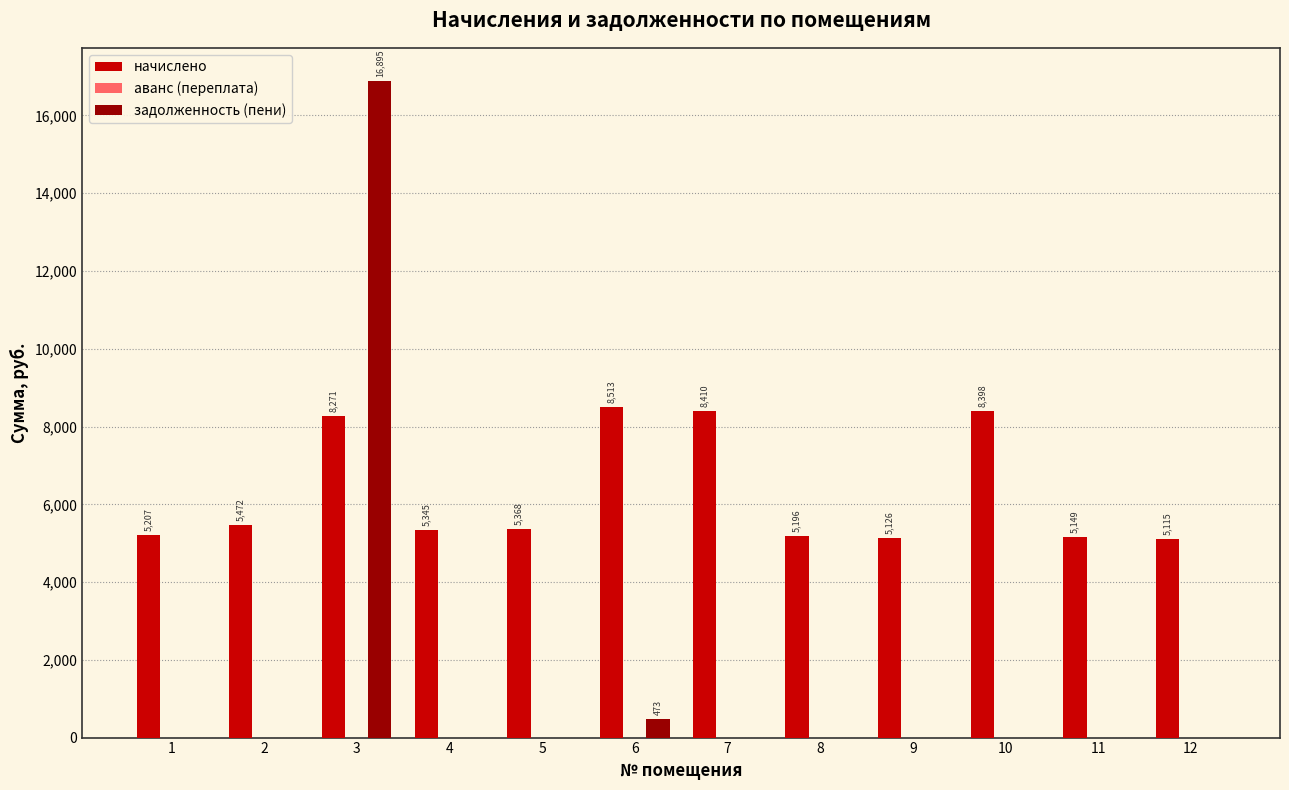

What is the total value across all series at 1?

5207.0